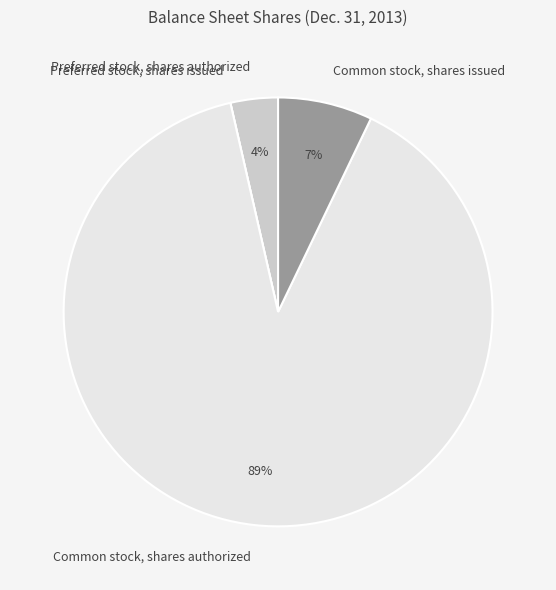

Do Common stock, shares authorized and Common stock, shares issued together represent more than half of the pie?

Yes